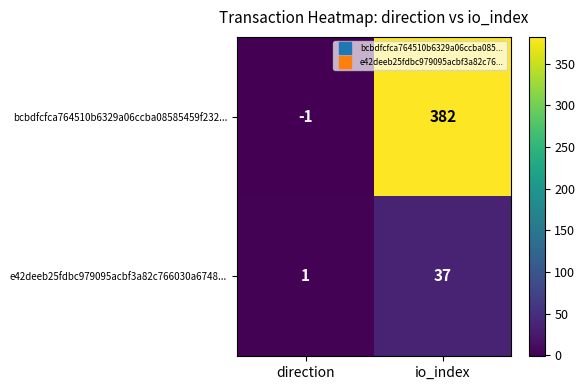

How many distinct data groups are displayed?

2